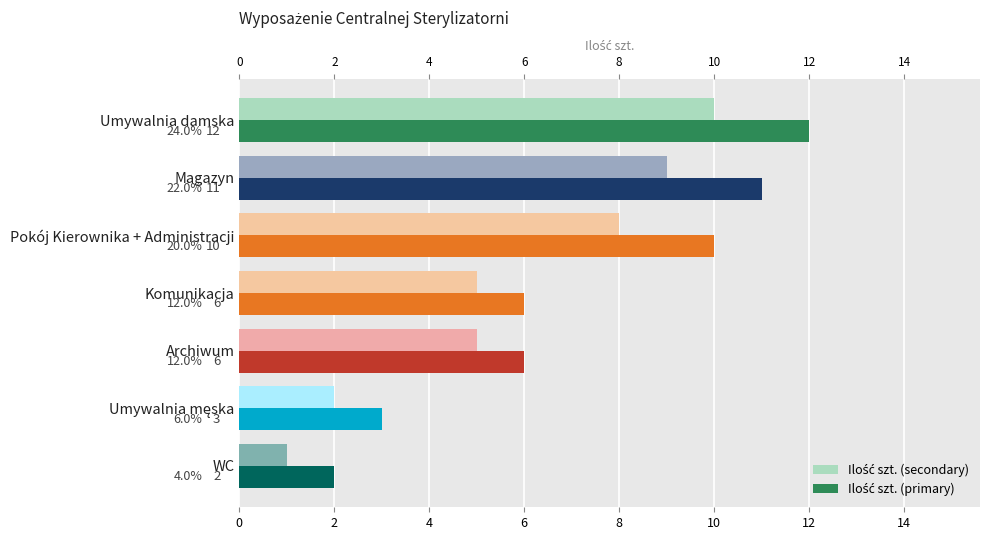

How many bars are there in total?

14